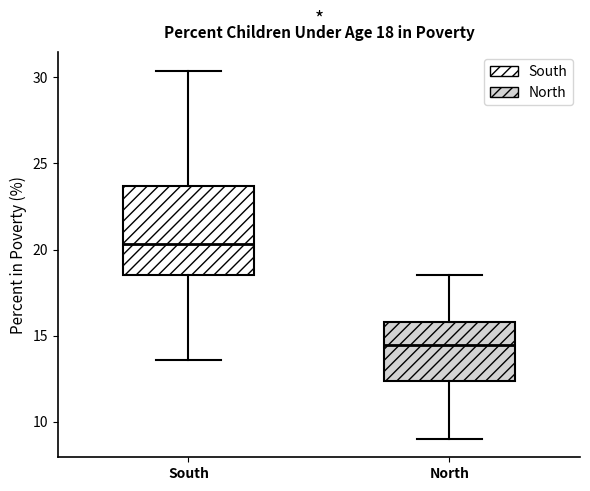

Comparing the boxes themselves (not the whiskers), which one is the tallest?

South